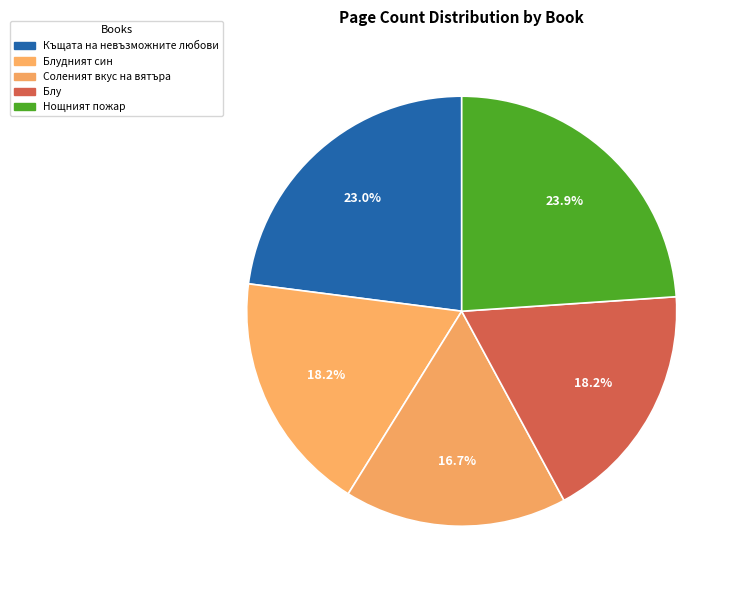

How many segments does this pie chart have?

5